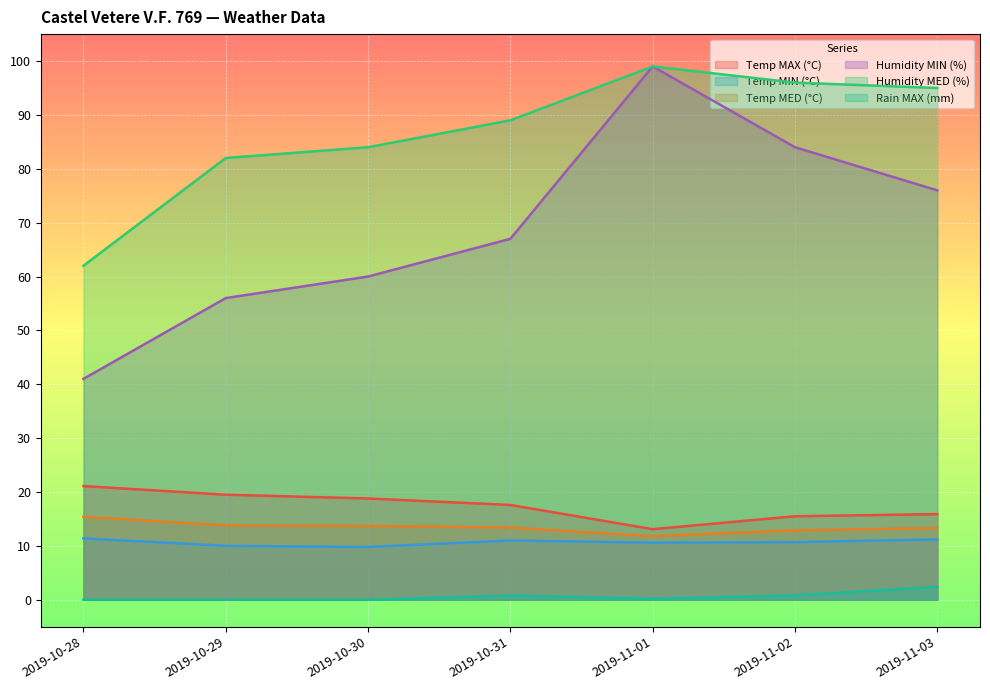

What is the difference between the Temp MIN (°C) values at 2019-11-02 and 2019-11-01?

0.1